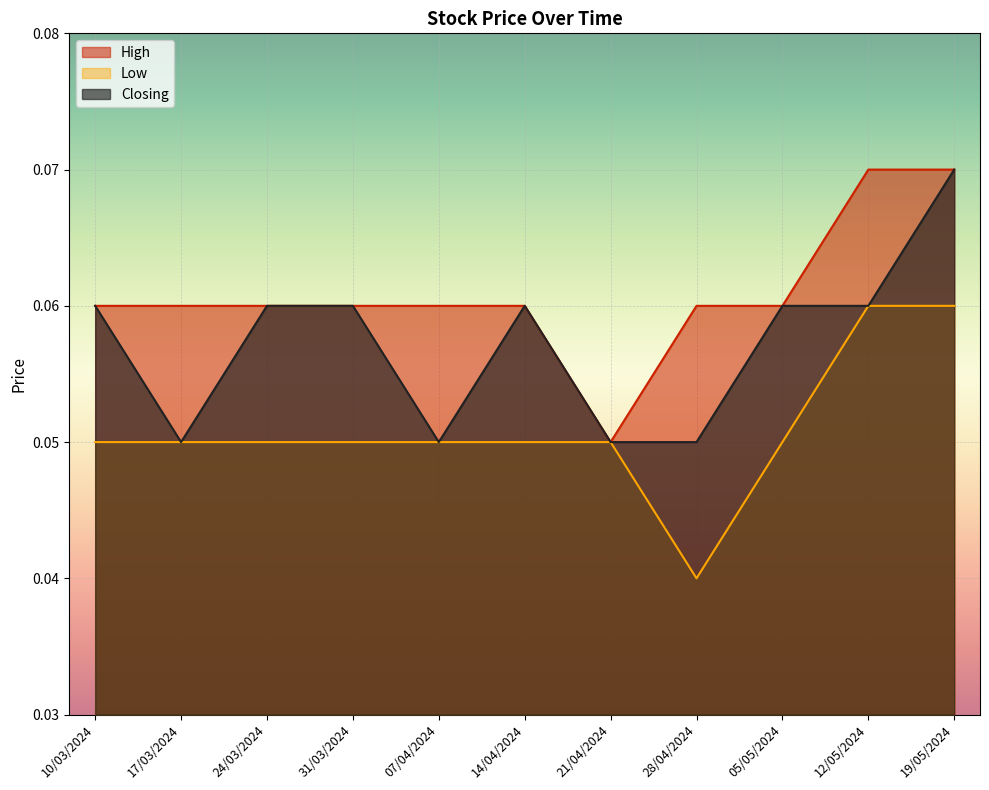

In Low, how many points are lower than both neighbors (excluding endpoints)?

1